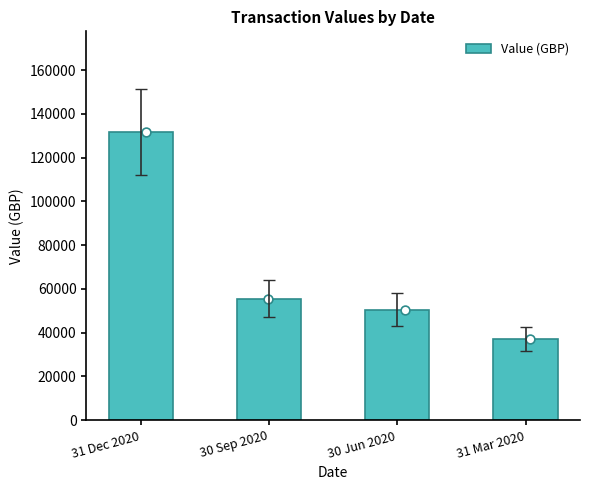

Between 30 Jun 2020 and 31 Mar 2020, which is larger?

30 Jun 2020